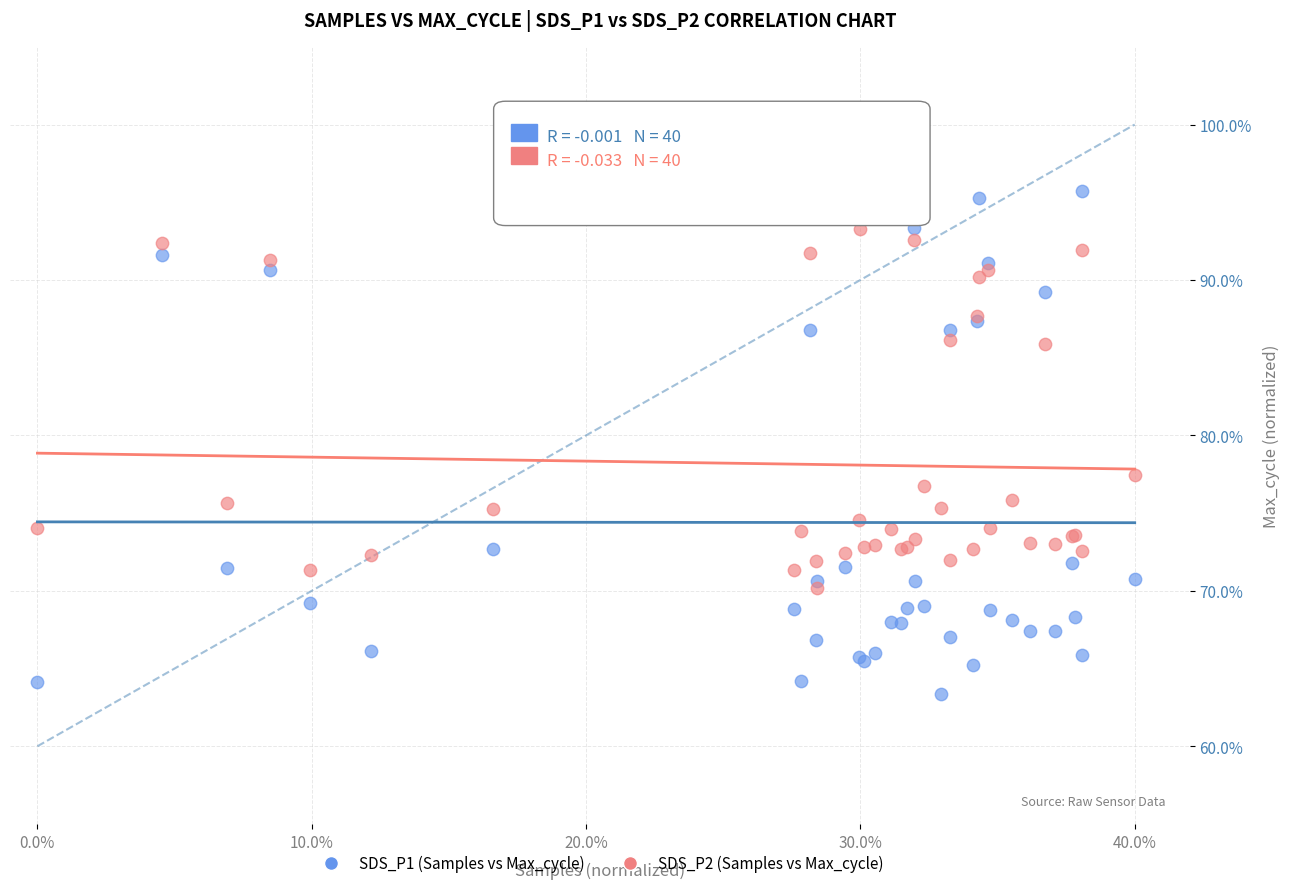

Which series reaches the minimum Y coordinate?

SDS_P1 (Samples vs Max_cycle)